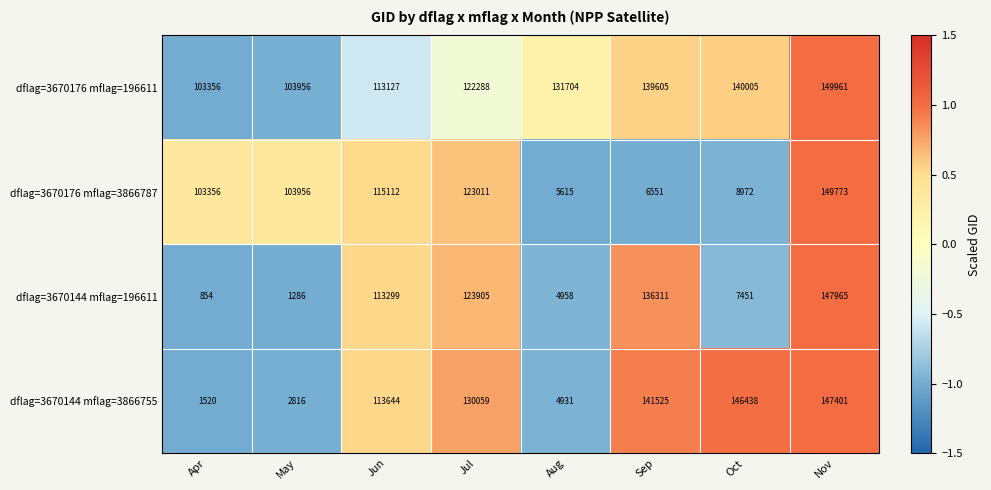

The value of dflag=3670176 mflag=196611 at Nov is 100158. True or false?

False